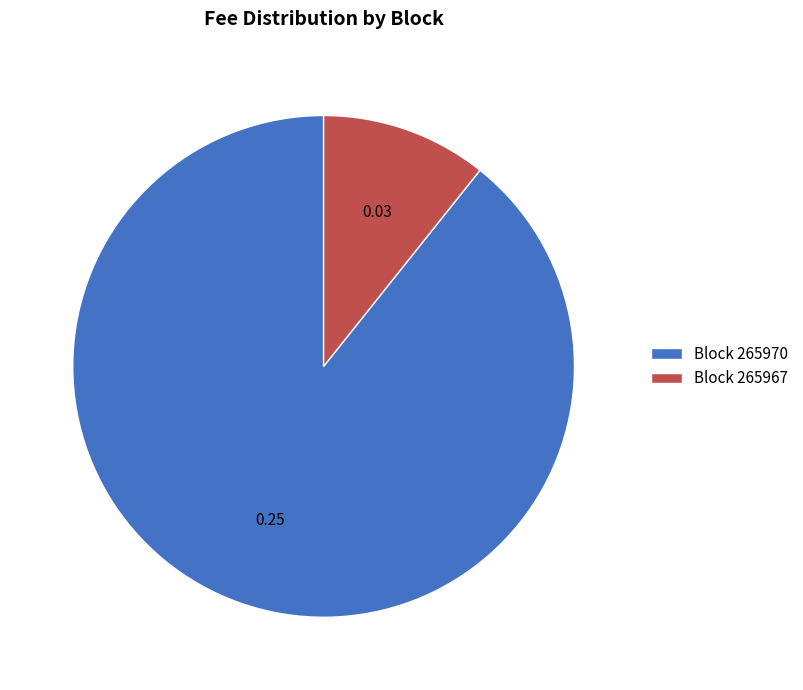

Rank the categories by value from lowest to highest.

Block 265967, Block 265970